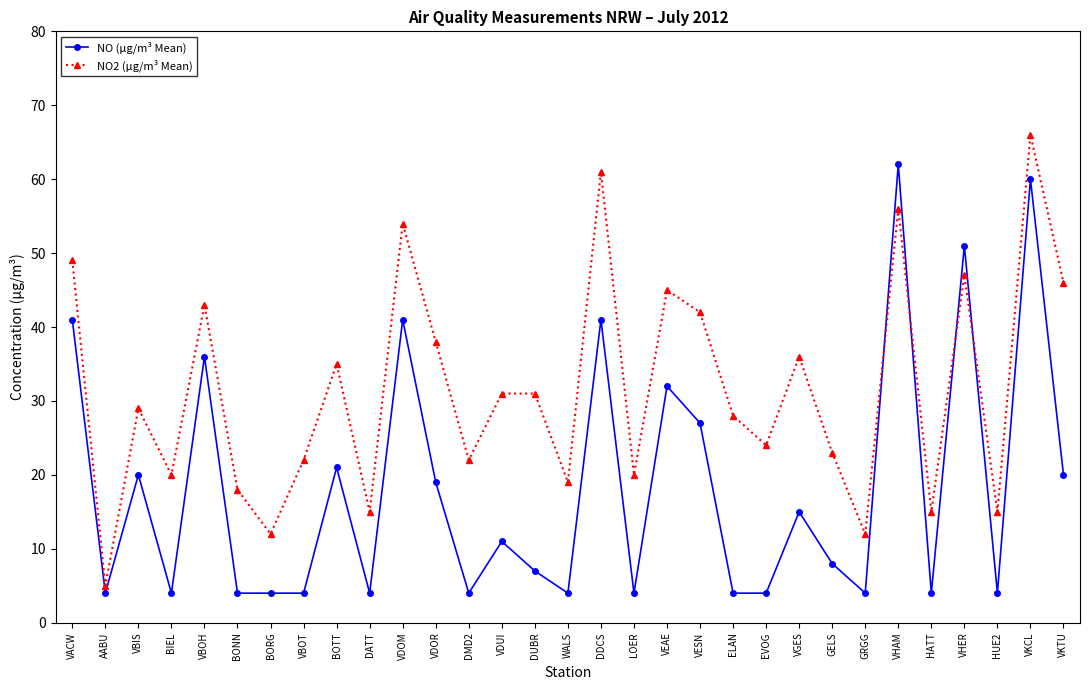

What position from the right is BONN?

26